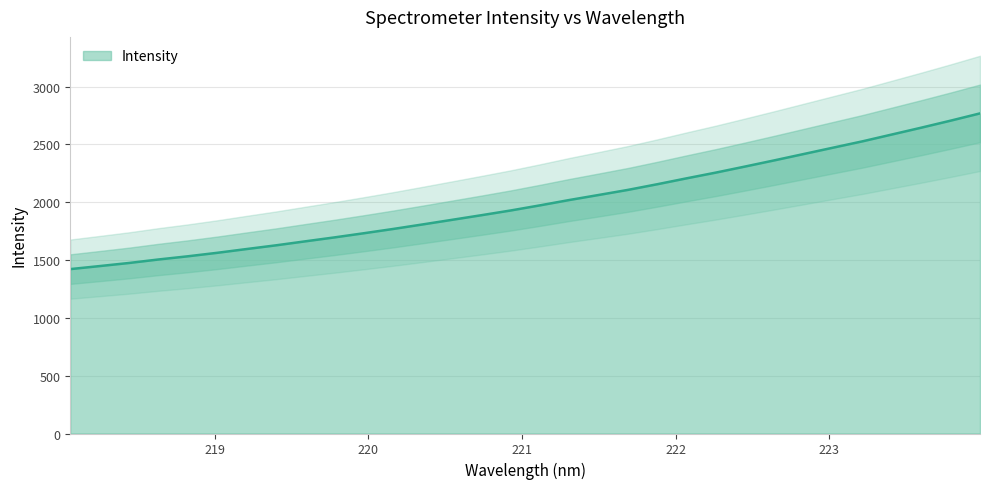

At which label does the data first exceed 1973?

221.1174